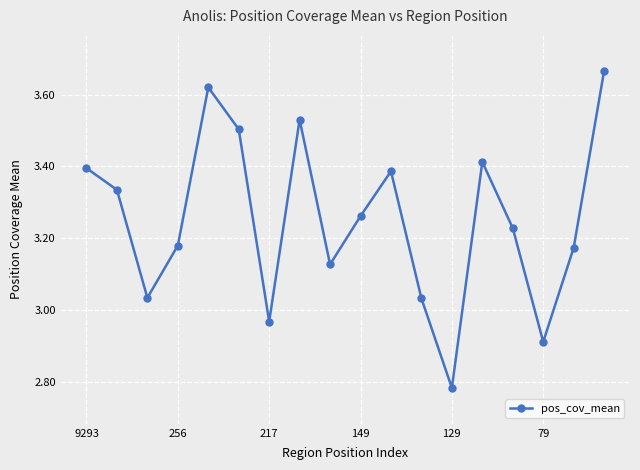

True or false: the data has more than 0 interior local peaks.

True